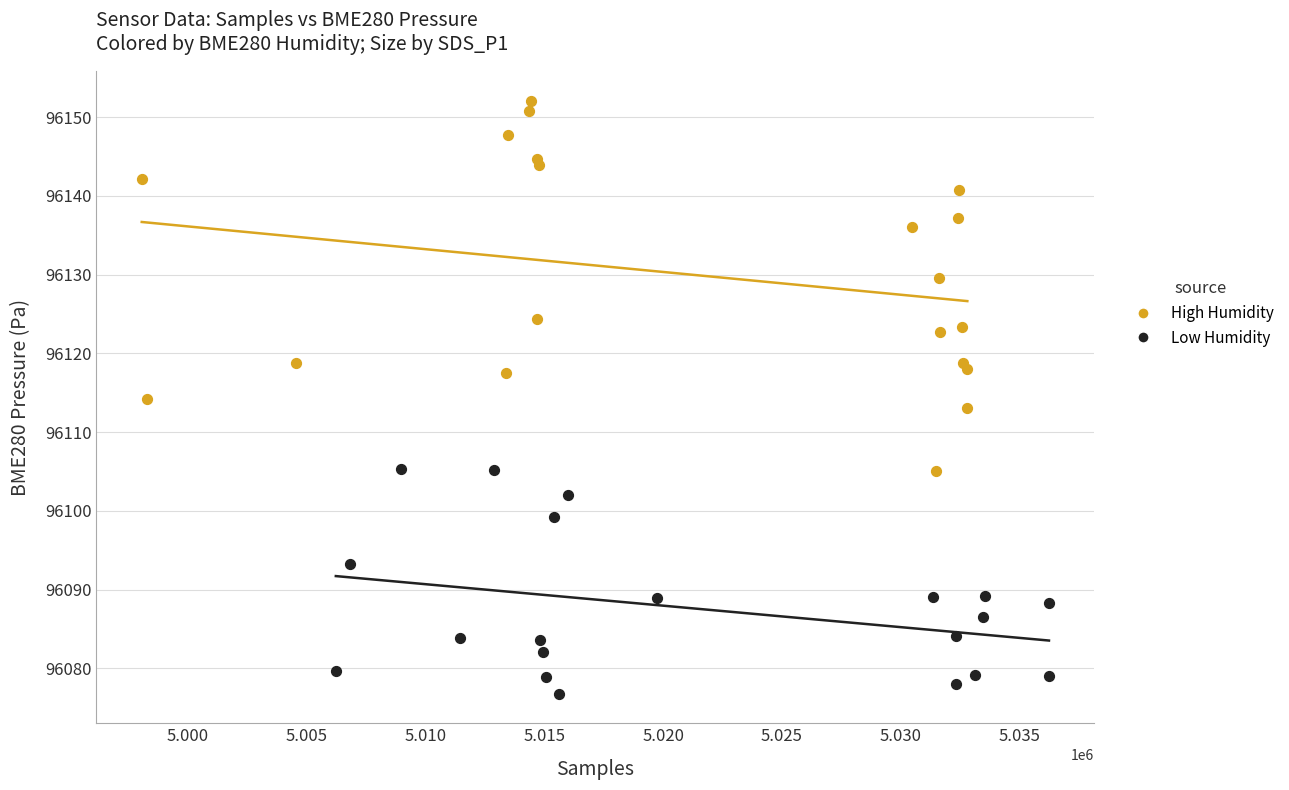

Which series reaches the maximum Y coordinate?

High Humidity